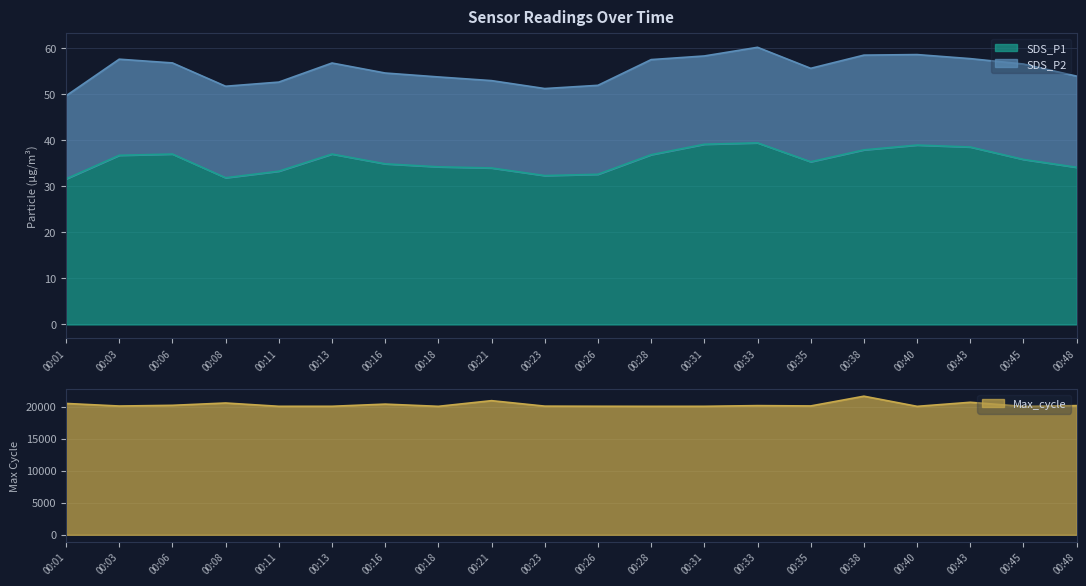

Which label corresponds to the largest value in the chart?

00:38